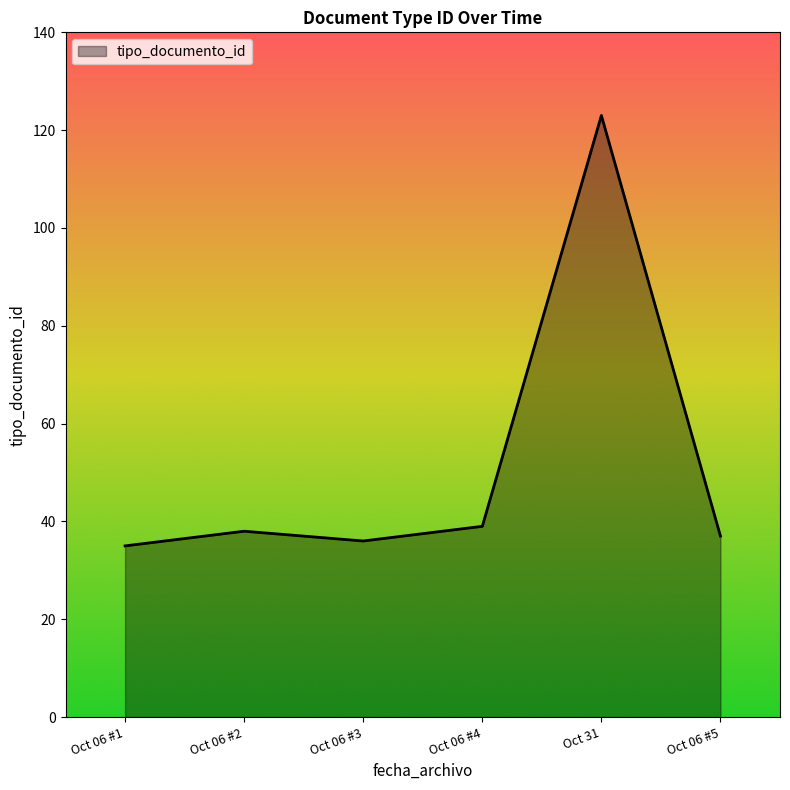

Does the chart display data point markers on the line(s)?

No